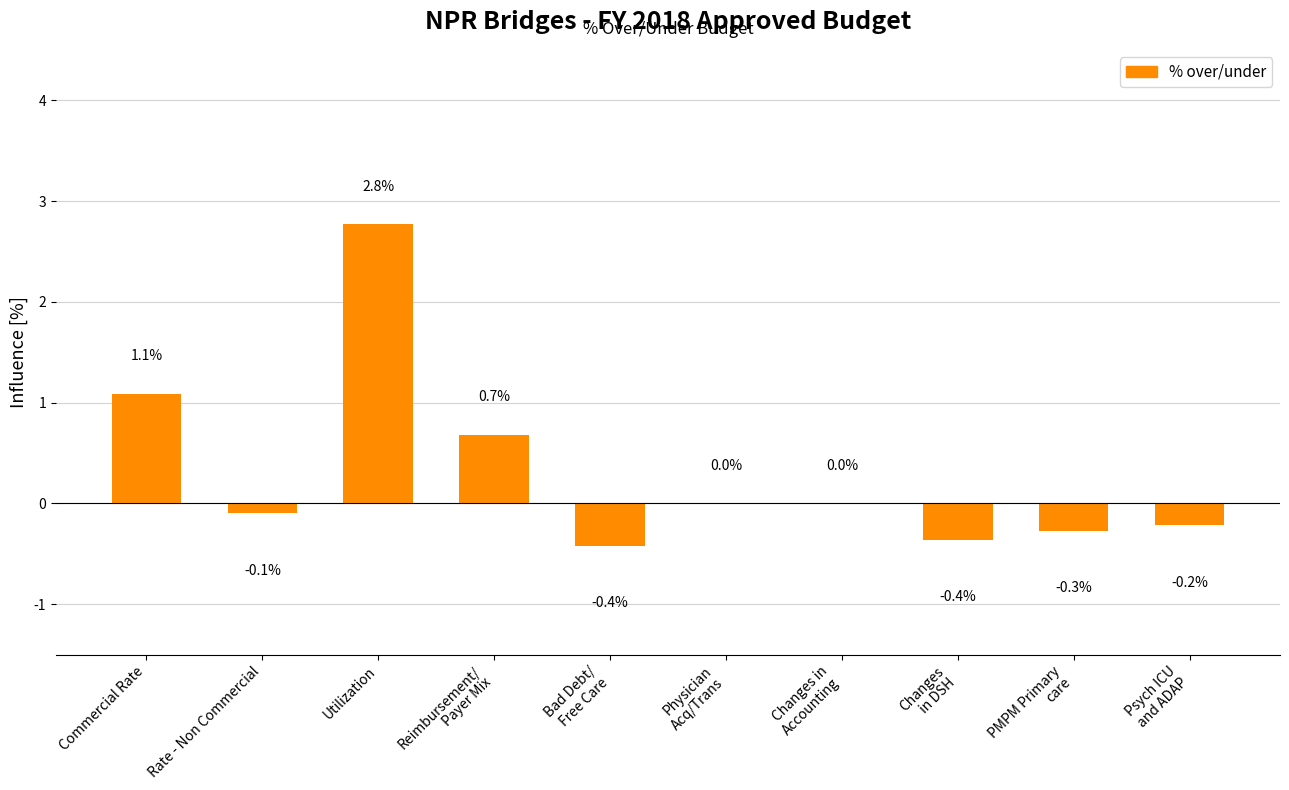

What is the average value?

0.3